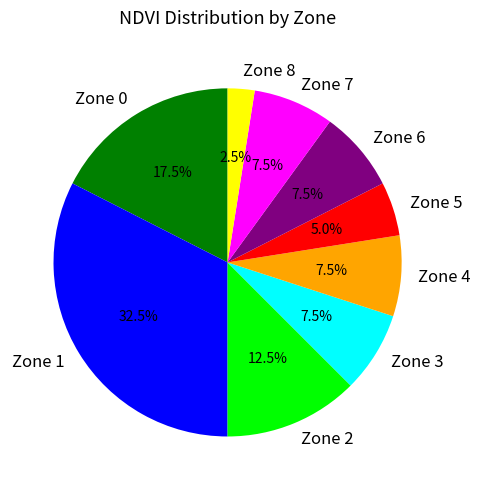

What is the ratio of the value at Zone 8 to the value at Zone 5?

0.5